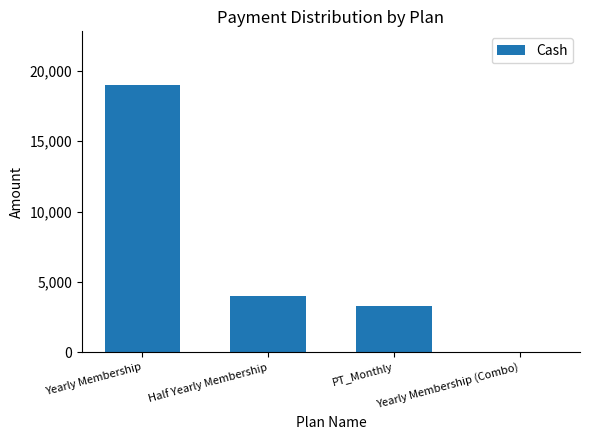

What is the average value?

6575